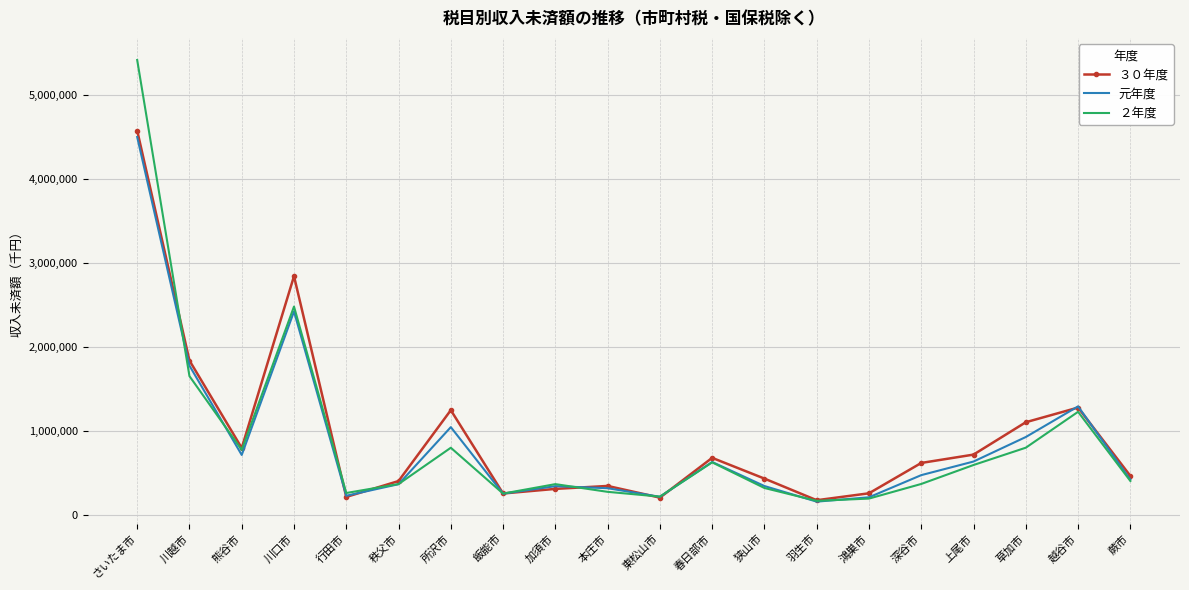

What value does the ３０年度 series have at 東松山市, to the nearest 100?

208700